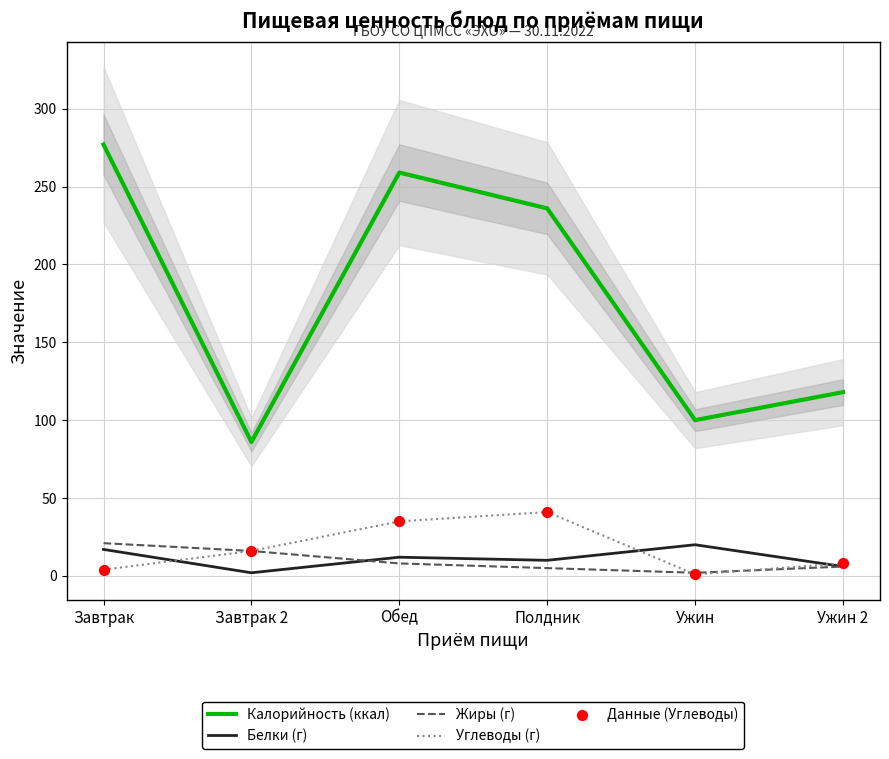

Which series has the largest total across all categories?

Калорийность (ккал)